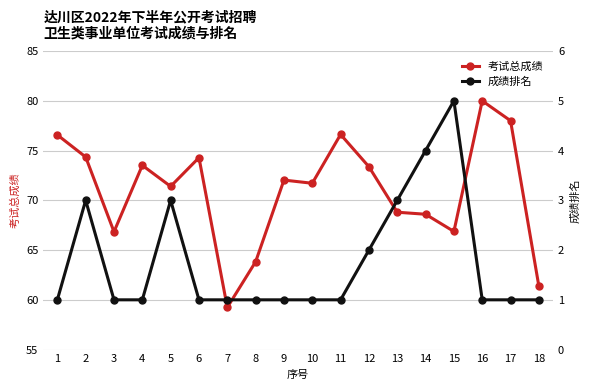

At which label does 考试总成绩 reach its peak?

16